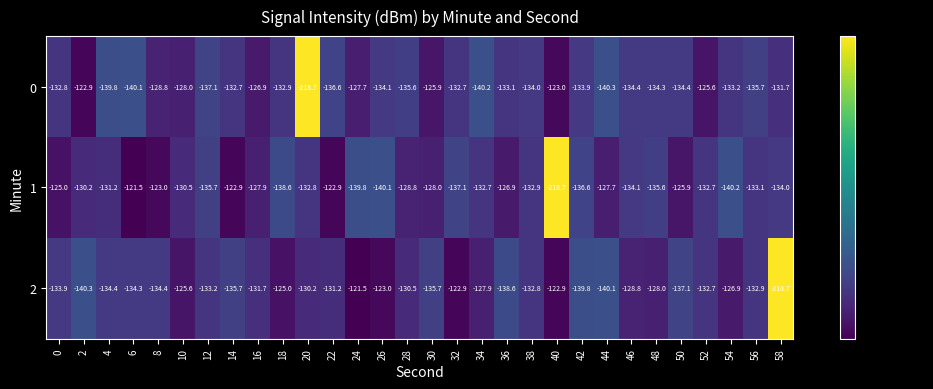

What is the minimum value shown in the chart?

-218.7